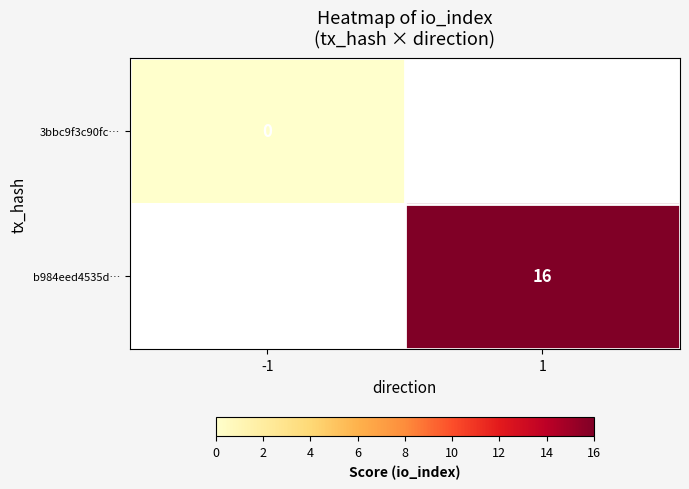

True or false: b984eed4535d… has a value of 16 at 1.

True